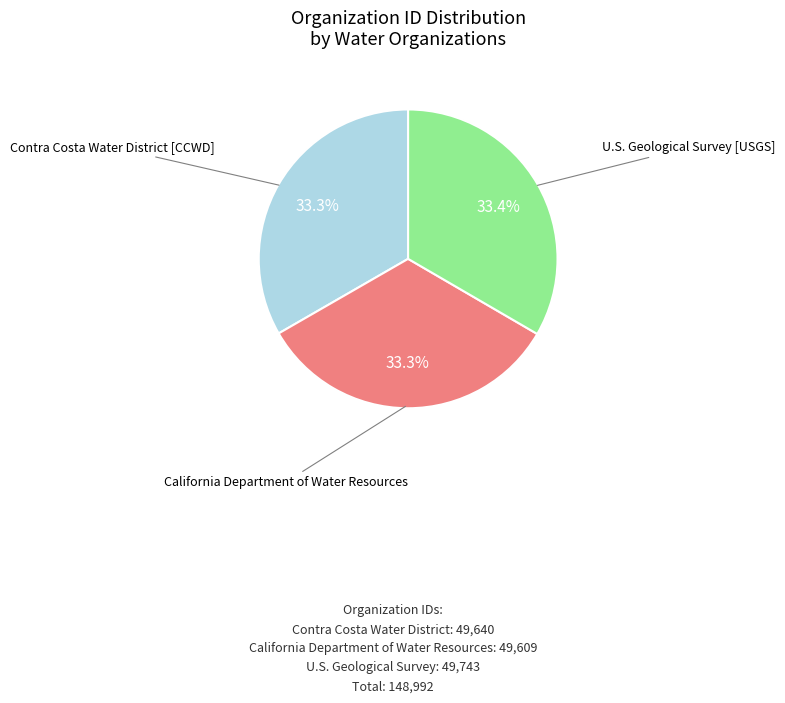

Is there a majority slice in this chart?

No